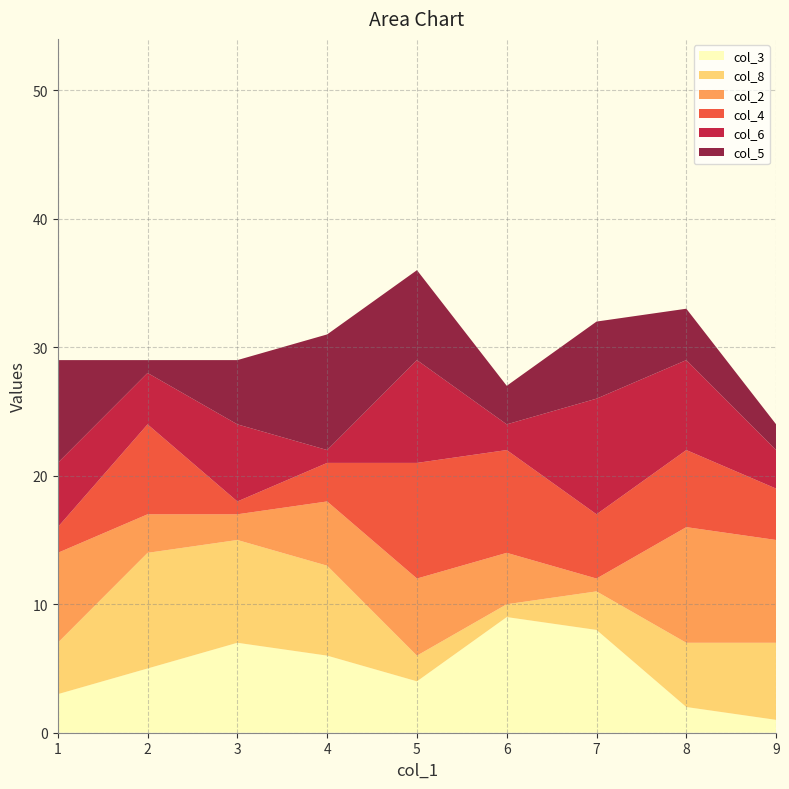

Reading right to left, transcribe all the data shown in this chart.

col_3: 6=9	7=8	2=5	5=4	9=1	3=7	8=2	4=6	1=3
col_8: 6=1	7=3	2=9	5=2	9=6	3=8	8=5	4=7	1=4
col_2: 6=4	7=1	2=3	5=6	9=8	3=2	8=9	4=5	1=7
col_4: 6=8	7=5	2=7	5=9	9=4	3=1	8=6	4=3	1=2
col_6: 6=2	7=9	2=4	5=8	9=3	3=6	8=7	4=1	1=5
col_5: 6=3	7=6	2=1	5=7	9=2	3=5	8=4	4=9	1=8